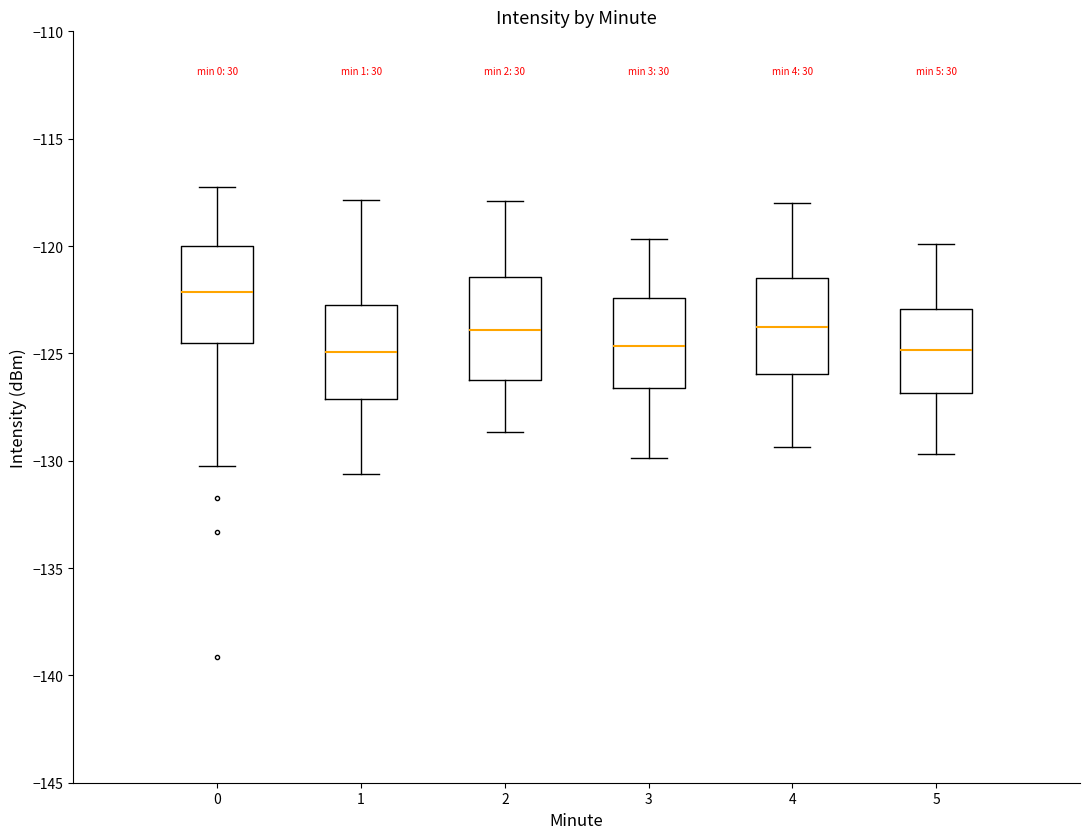

Reading left to right, read every box against the y-axis: the position of its median line, the range the box covers, and the ends of its whiskers. The values are not printed on the chart, so give them approximately, as read against the axis.

0: median -122.0, box -124.5 to -120.0, whiskers -130.0 to -117.5
1: median -125.0, box -127.0 to -123.0, whiskers -130.5 to -118.0
2: median -124.0, box -126.5 to -121.5, whiskers -128.5 to -118.0
3: median -124.5, box -126.5 to -122.5, whiskers -130.0 to -119.5
4: median -124.0, box -126.0 to -121.5, whiskers -129.5 to -118.0
5: median -125.0, box -127.0 to -123.0, whiskers -129.5 to -120.0